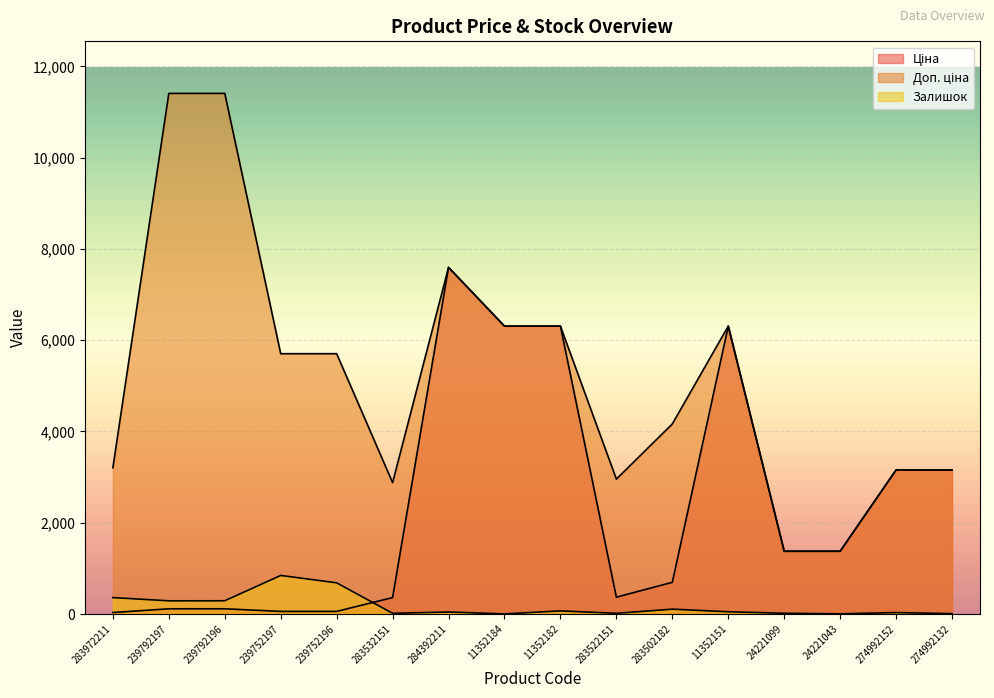

The value of Доп. ціна at 11352184 is 6308.8. True or false?

True